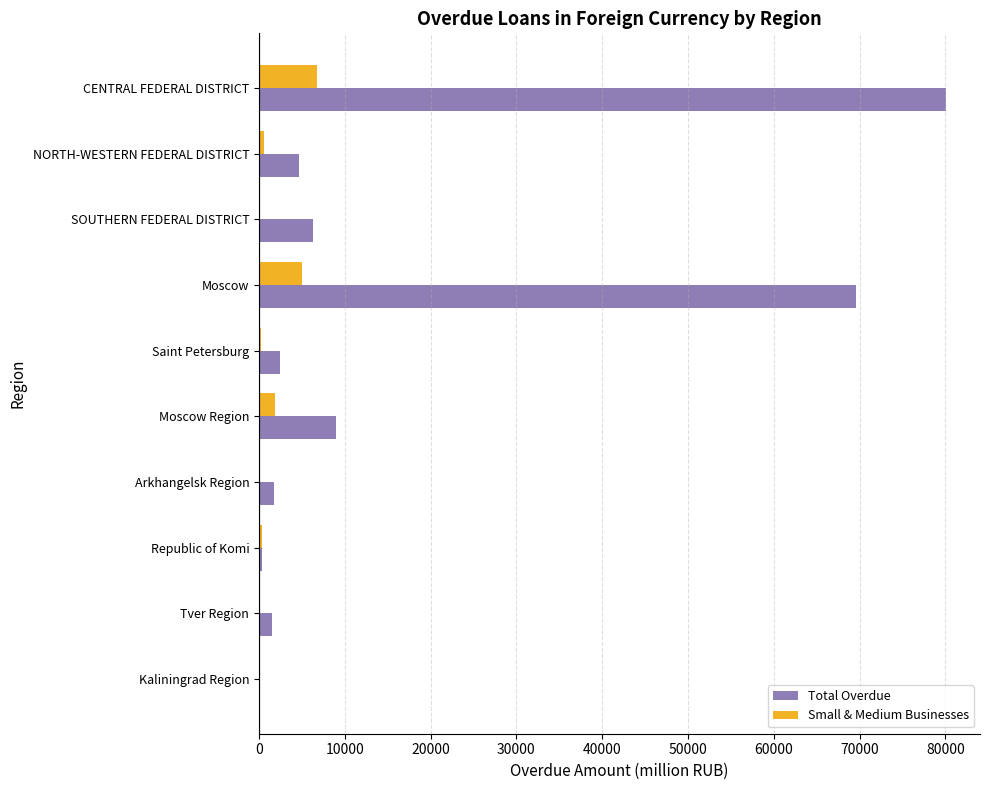

Is it true that Total Overdue equals 4716 at NORTH-WESTERN FEDERAL DISTRICT?

True